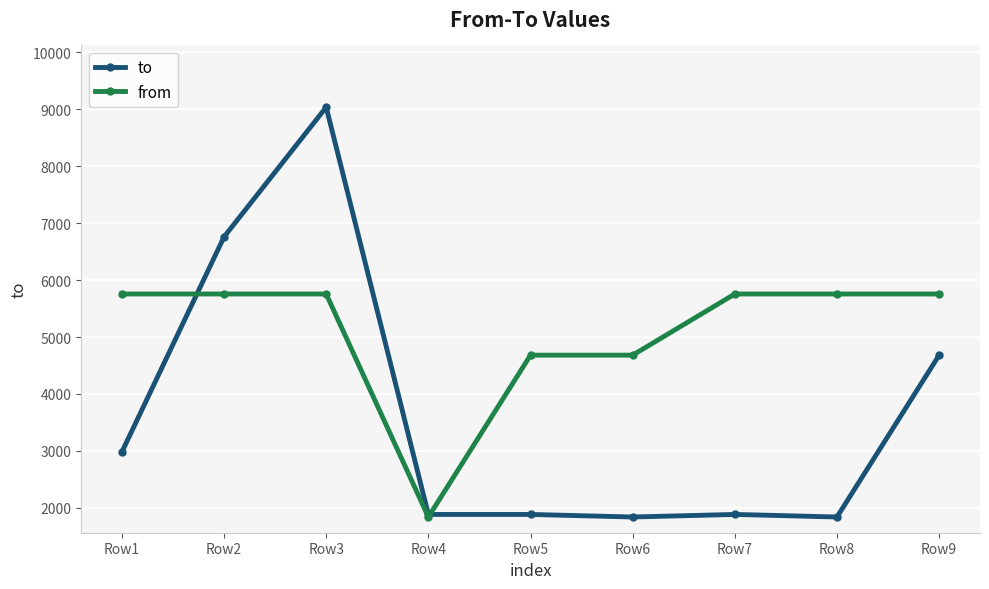

Where is to nearest to the value 5438?

Row9